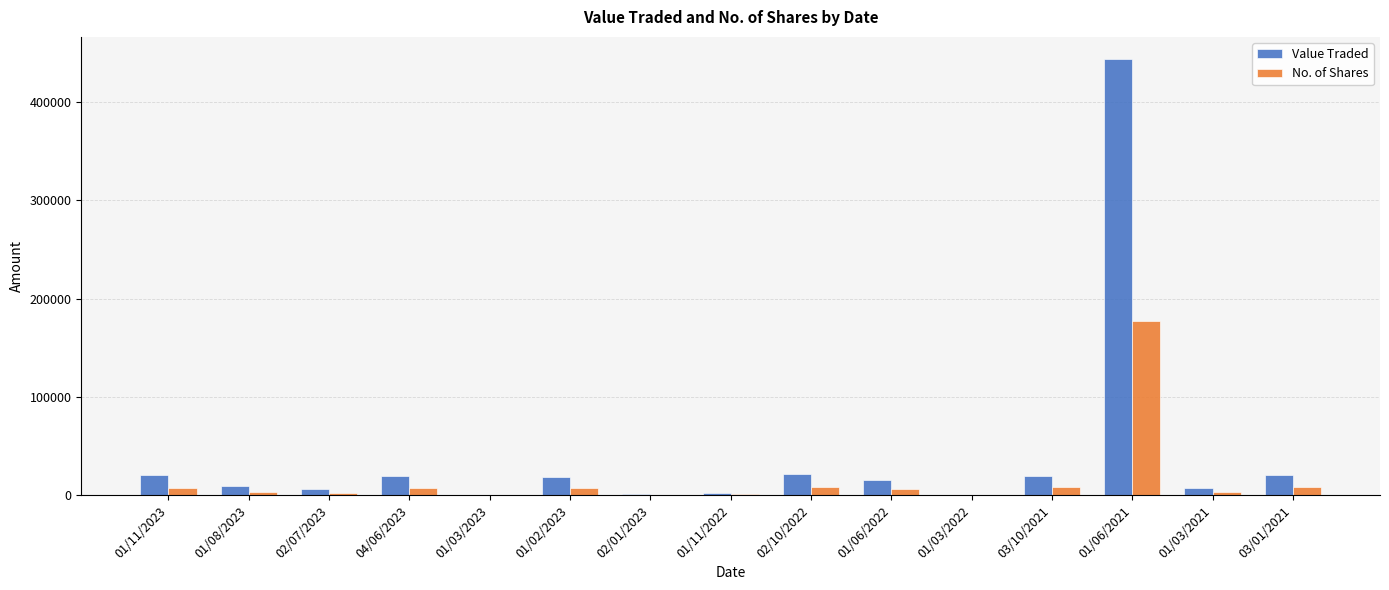

What are all the series names shown in the legend?

Value Traded, No. of Shares